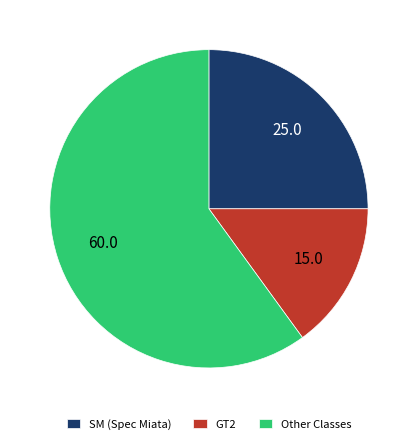

Count the number of slices in the pie.

3